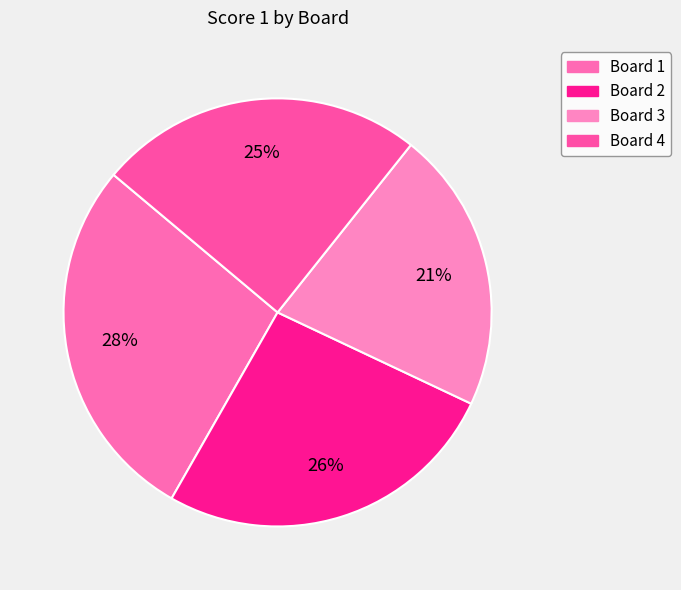

To the nearest percent, what percentage of the pie is Board 3?

21%